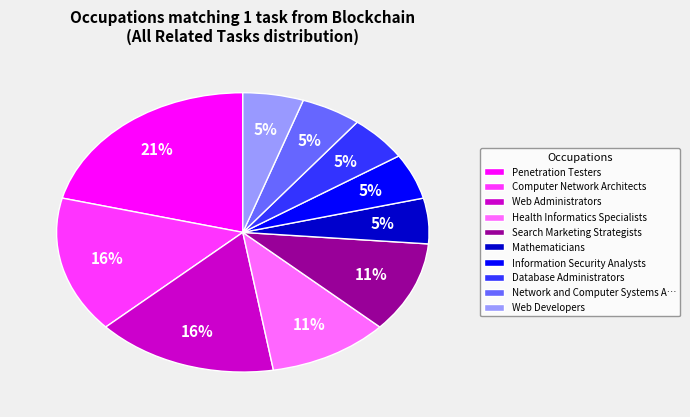

To the nearest percent, what is the average slice percentage?

10%